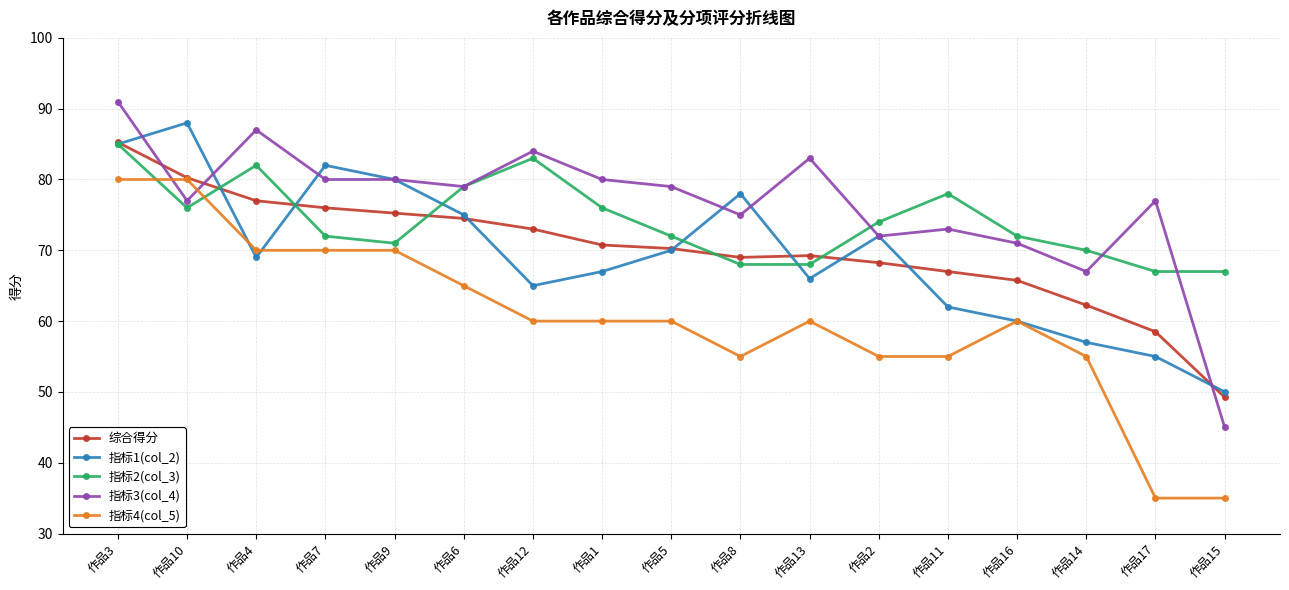

Does the chart display data point markers on the line(s)?

Yes